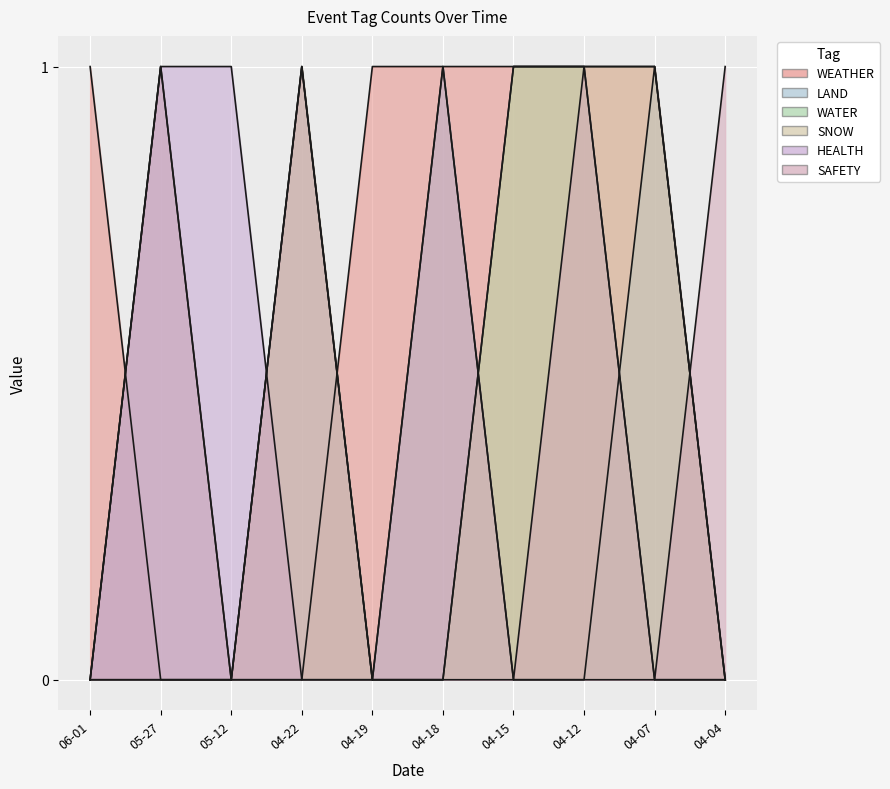

Which category has the highest value in the HEALTH series?

05-27